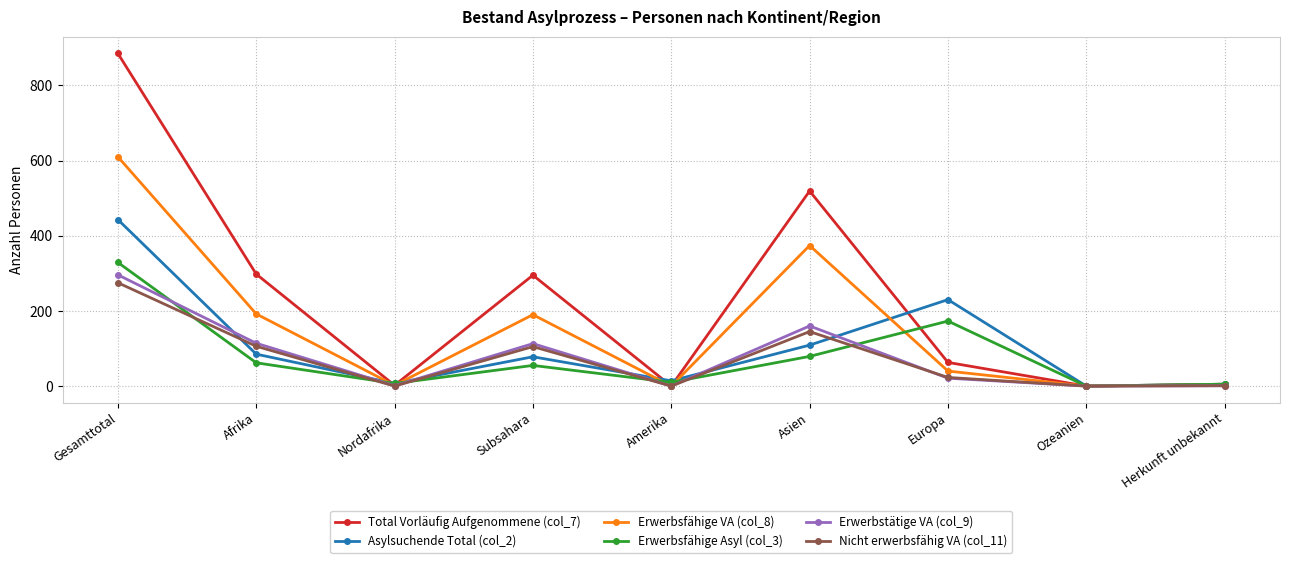

At which label does Erwerbsfähige VA (col_8) first exceed 40?

Gesamttotal